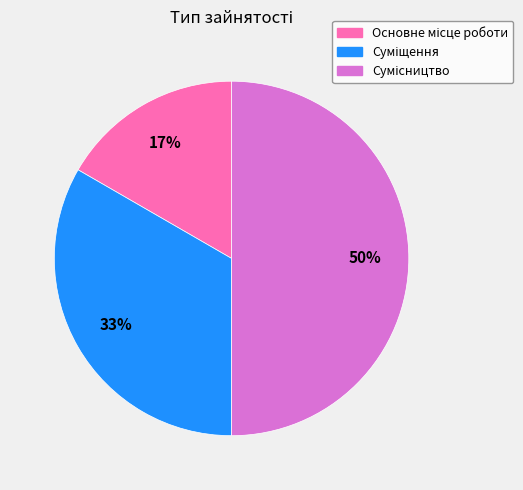

To the nearest percent, what is the difference between the largest and smallest slice percentages?

33%